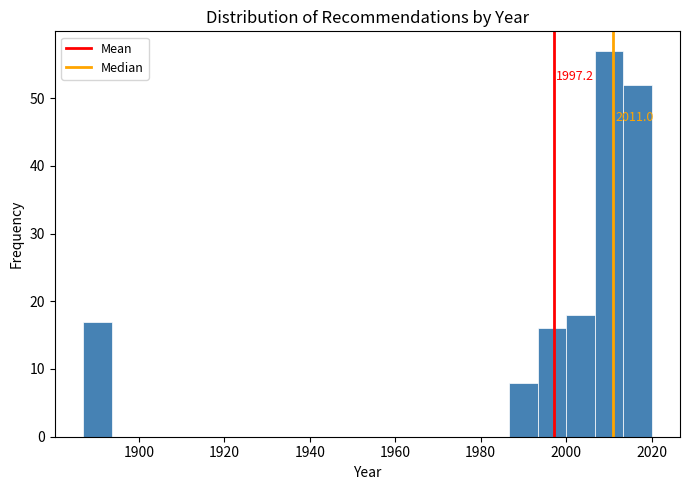

Read against the x-axis, roughly where is the centre of the tallest bar?

2010